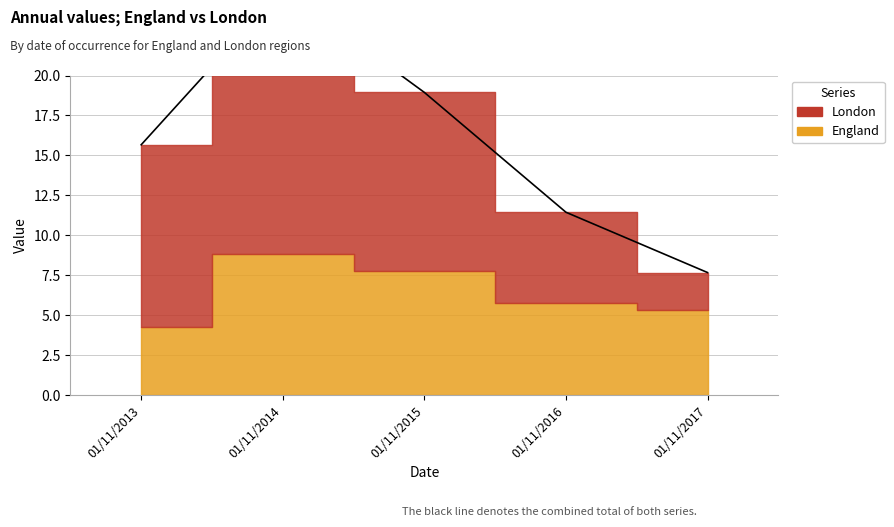

Reading left to right, extract all data points from this chart.

England: 01/11/2013=4.3	01/11/2014=8.8	01/11/2015=7.8	01/11/2016=5.7	01/11/2017=5.3
London: 01/11/2013=11.4	01/11/2014=16.6	01/11/2015=11.1	01/11/2016=5.7	01/11/2017=2.3